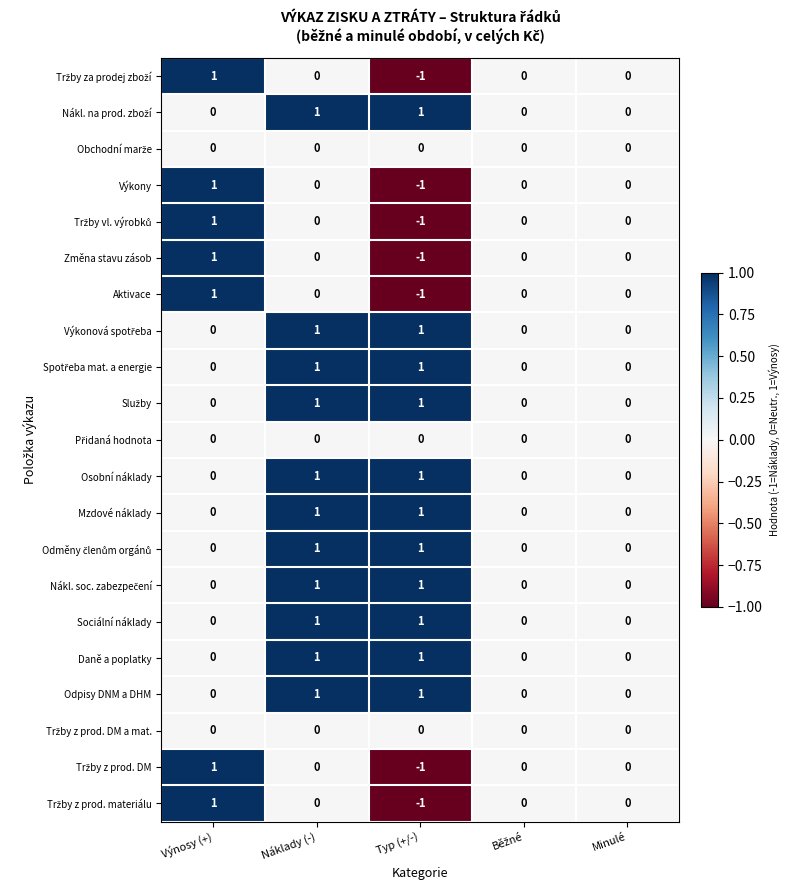

Count the Daně a poplatky values in the range 0 to 1.

5